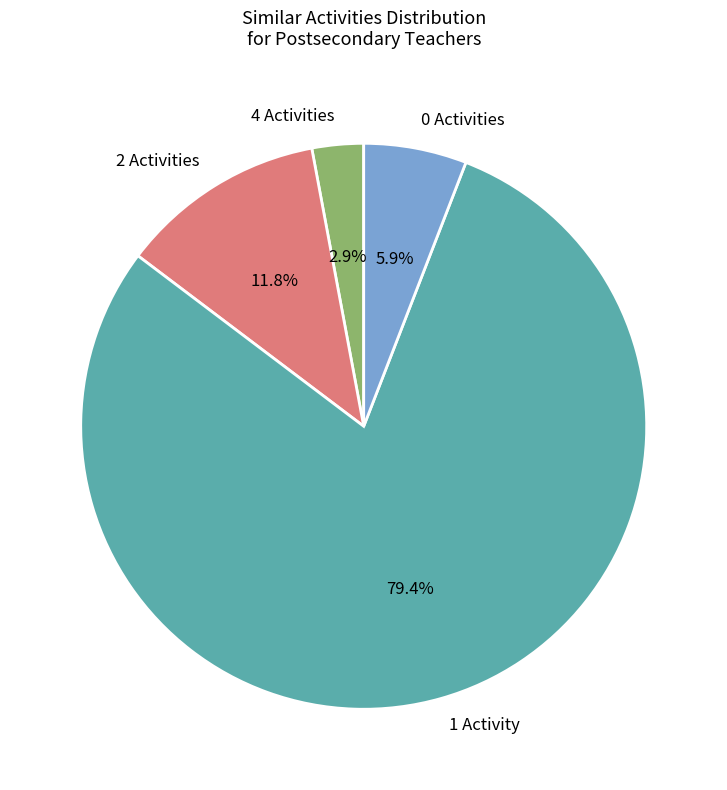

Which slice is the smallest?

4 Activities